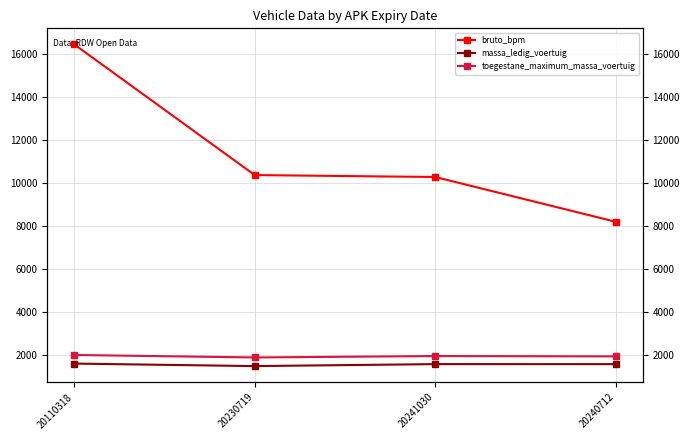

Reading right to left, extract all data points from this chart.

bruto_bpm: 8212	10295	10385	16463
massa_ledig_voertuig: 1590	1590	1498	1615
toegestane_maximum_massa_voertuig: 1950	1965	1900	2015